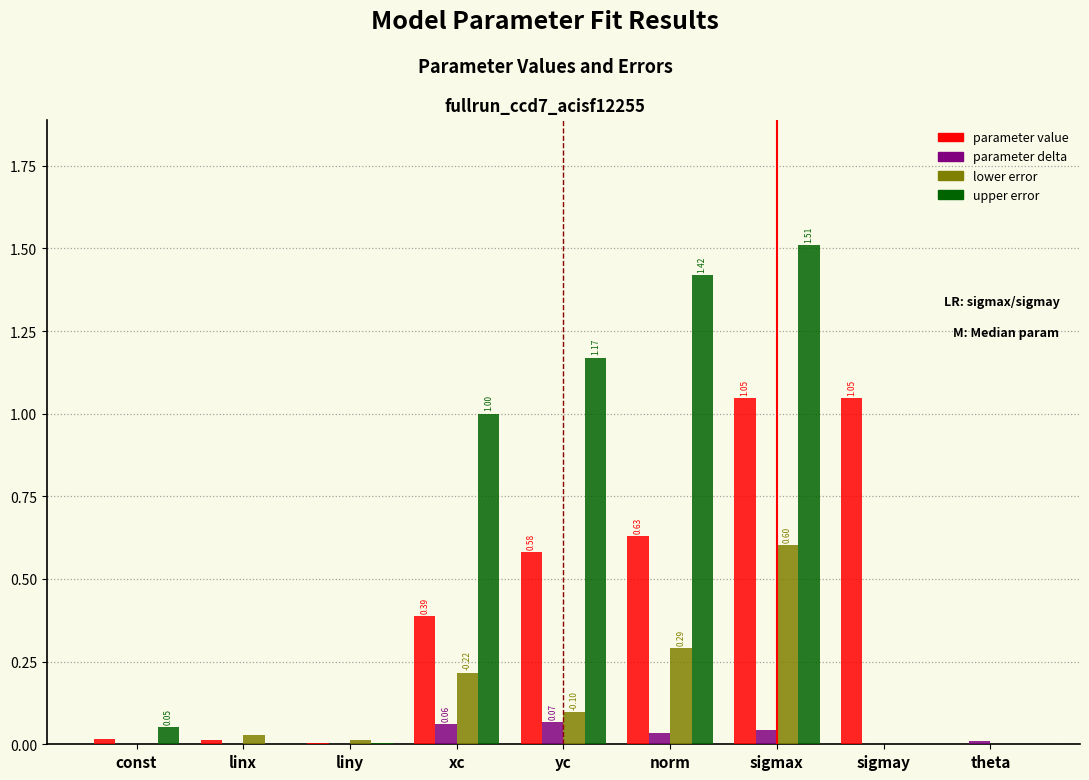

What is the sum of all parameter value values?

3.7